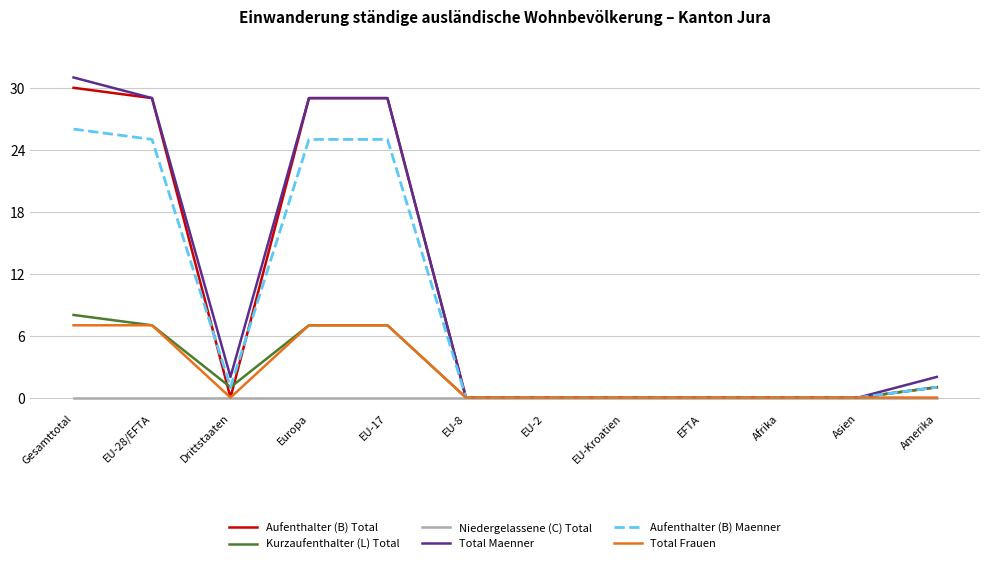

What is the total value across all series at Drittstaaten?

4